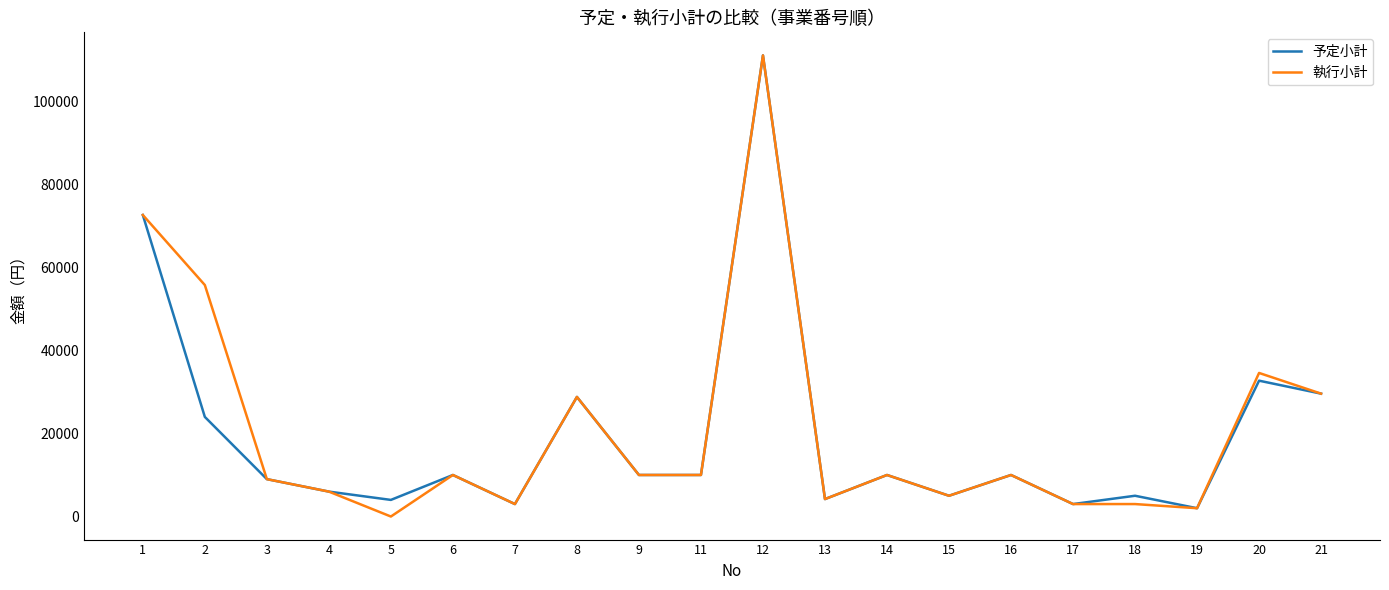

What is the maximum value shown in the chart?

111000